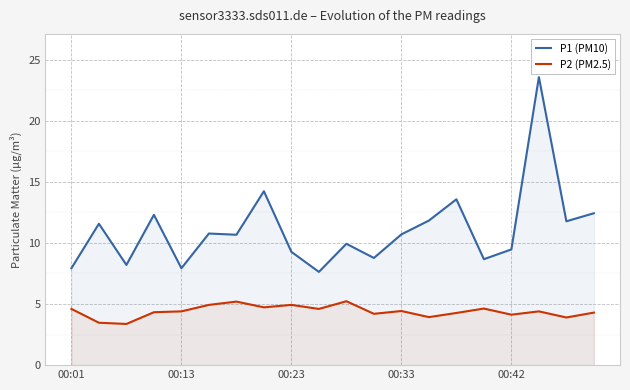

Does the chart display data point markers on the line(s)?

No